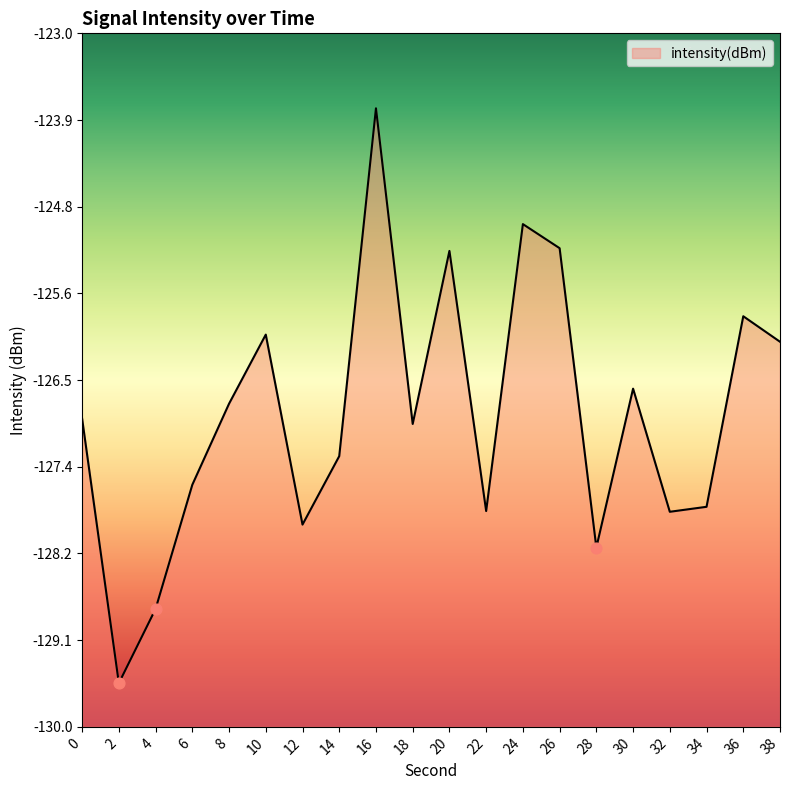

Between 26 and 32, which is larger?

26